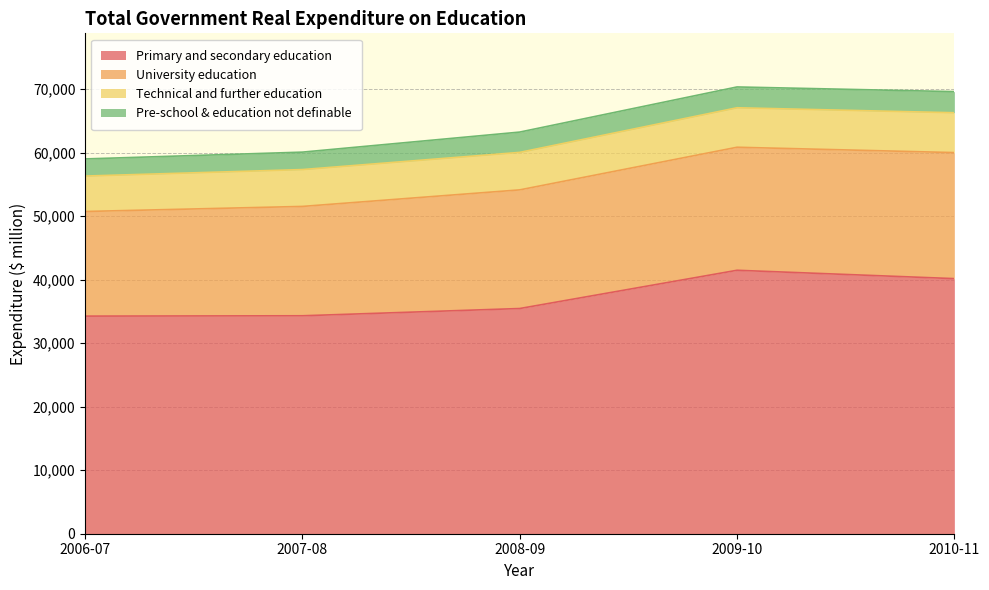

What is the average value of the Technical and further education series?

5954.2